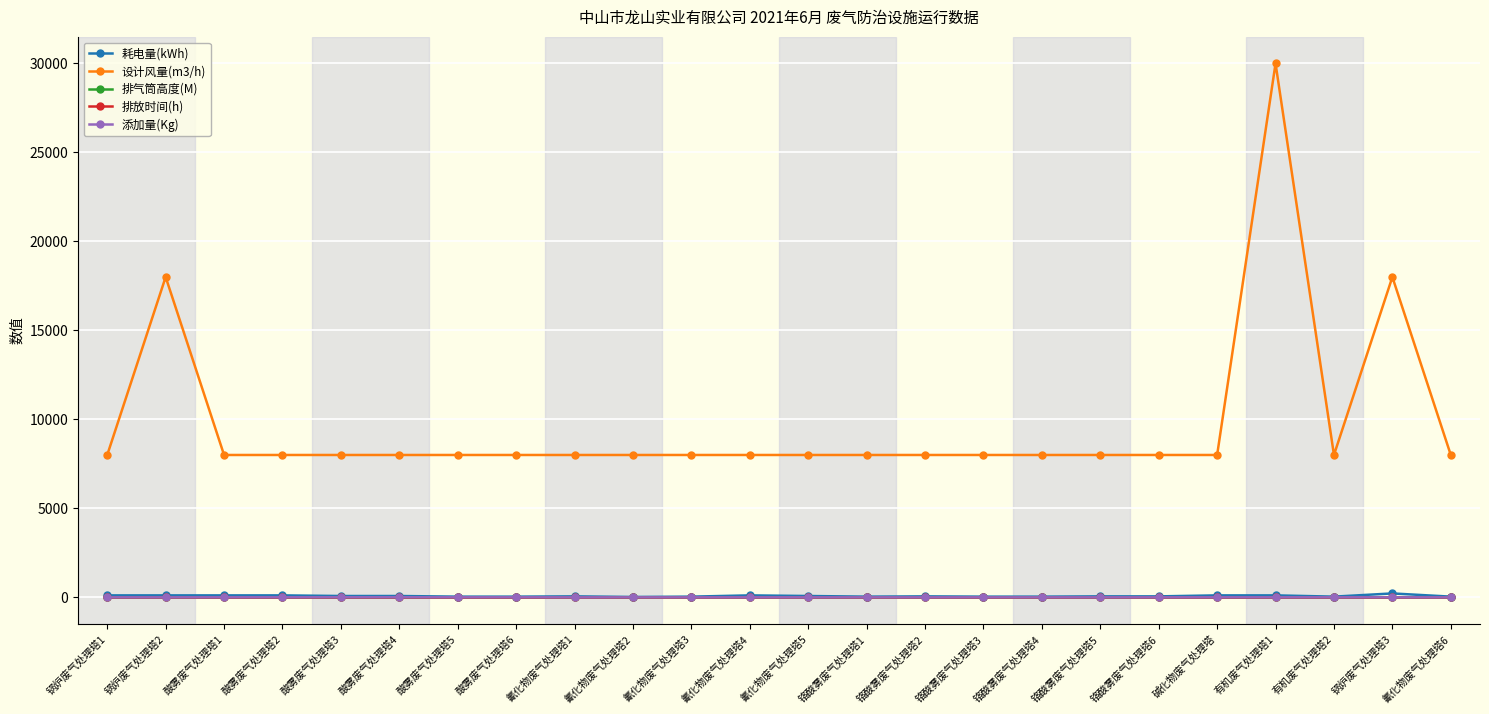

True or false: 耗电量(kWh) and 设计风量(m3/h) intersect in this chart.

False